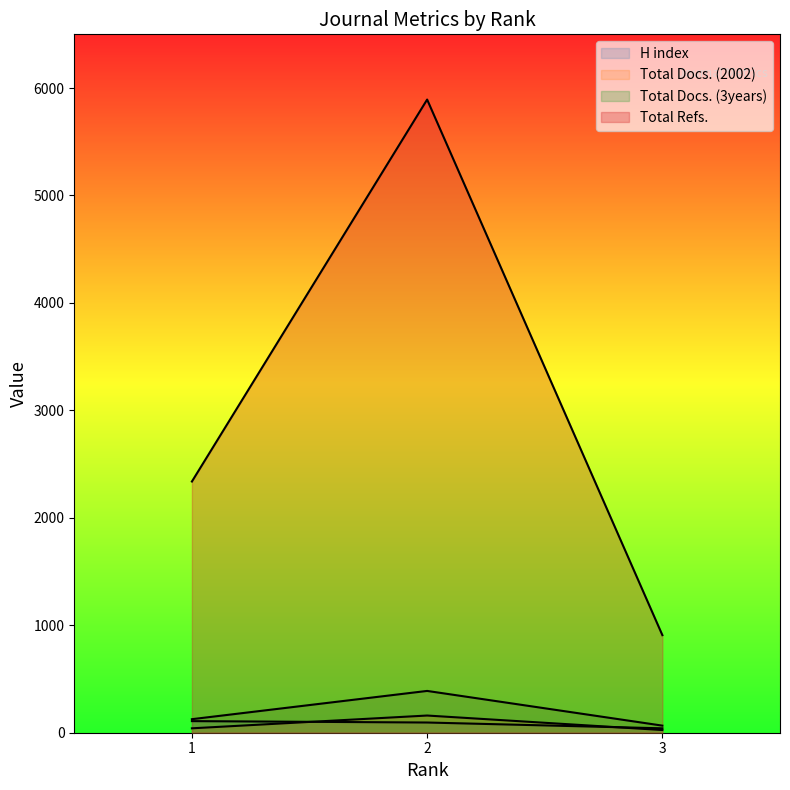

The value of H index at 1 is 155. True or false?

False